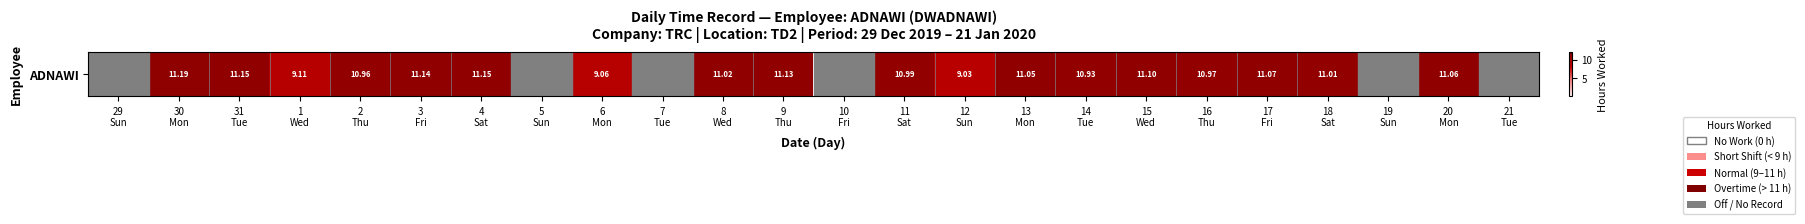

How many data points are above 10?

15